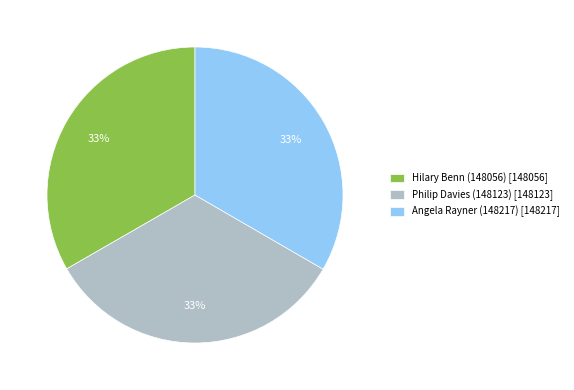

To the nearest percent, what is the average slice percentage?

33%